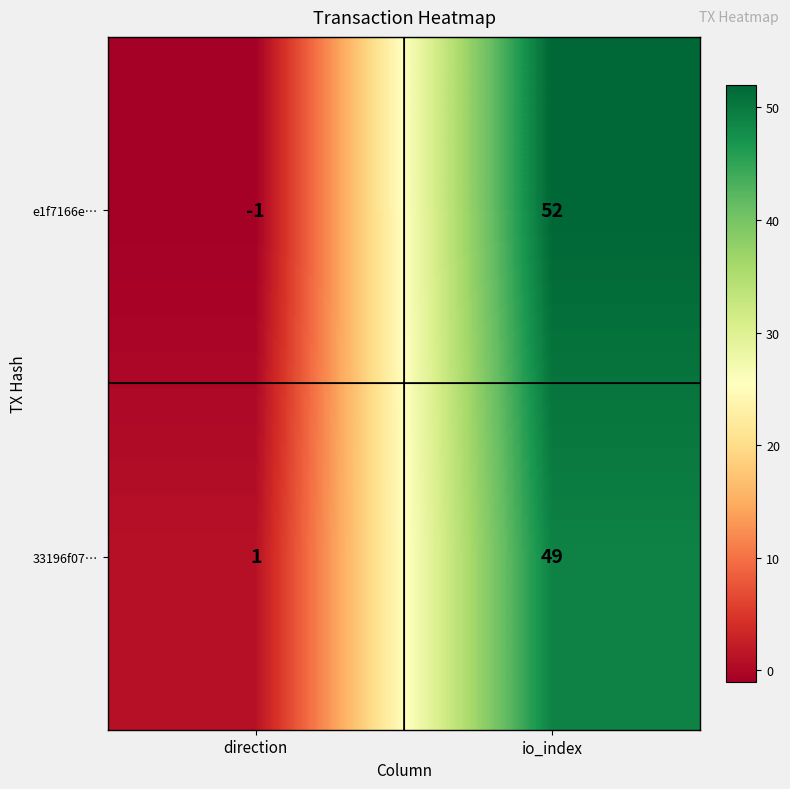

How many values in e1f7166e… are below zero?

1